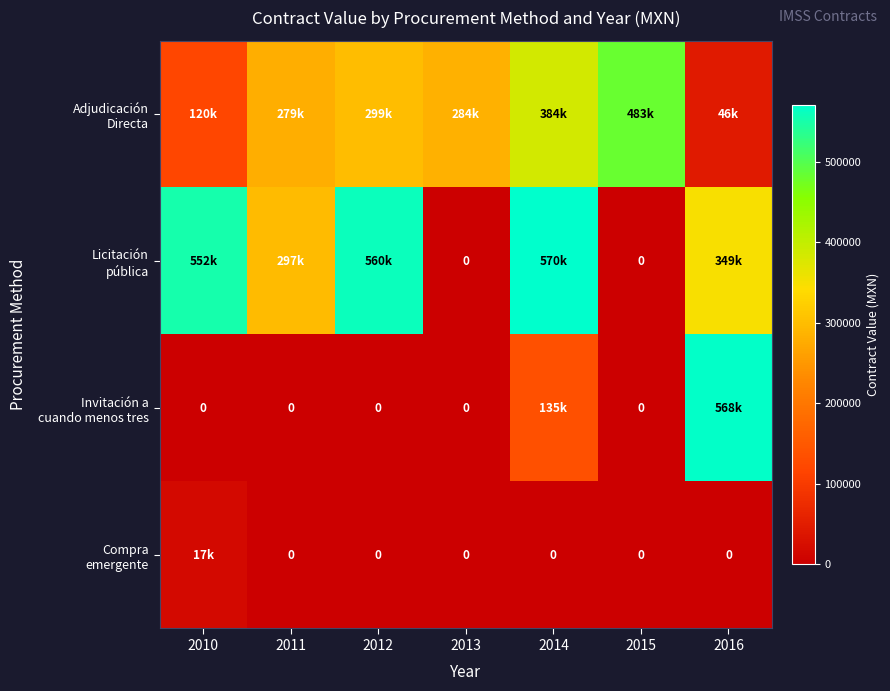

At how many categories does at least one series exceed 268012?

7